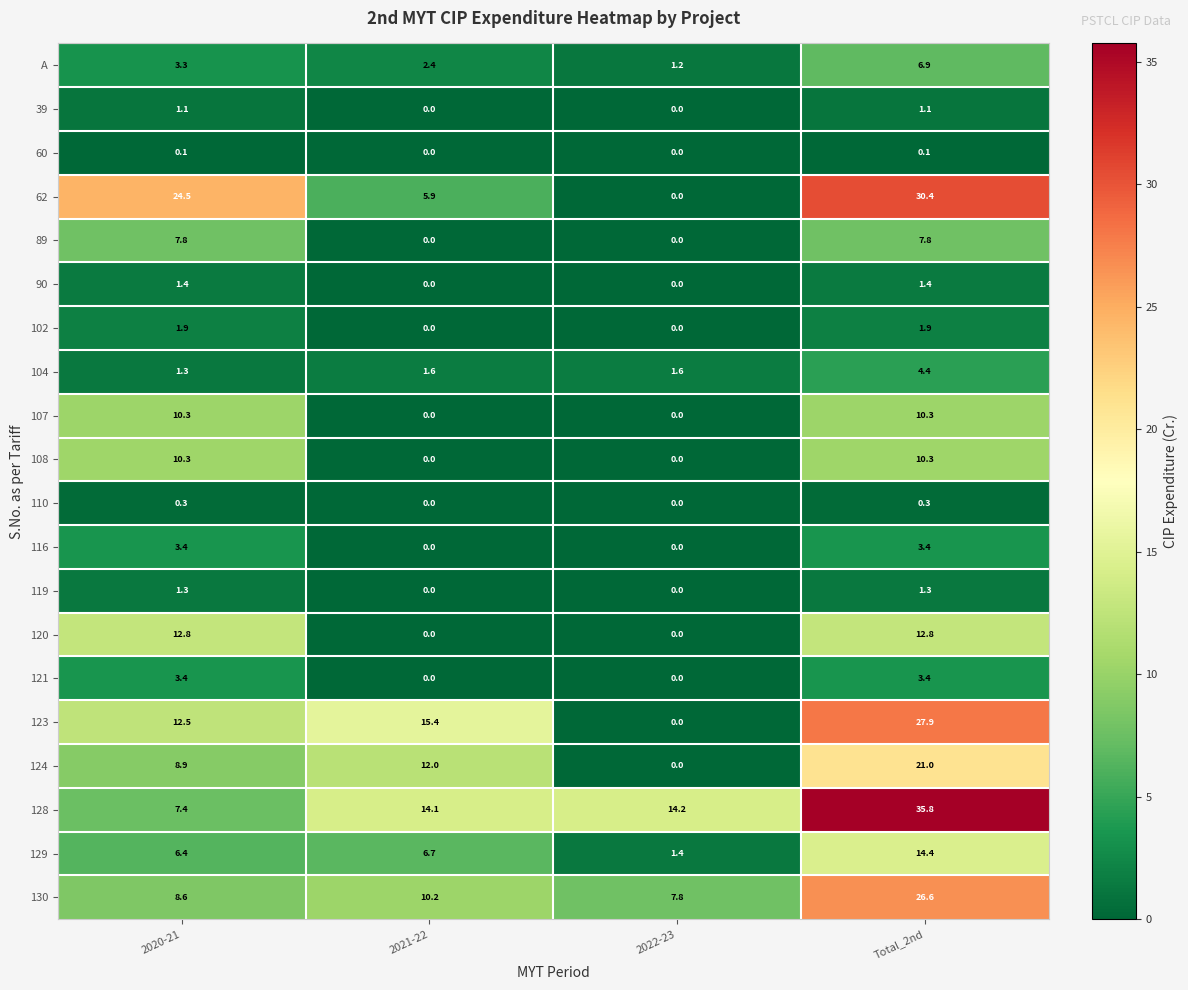

True or false: 107 has a value of 10.3 at Total_2nd.

True